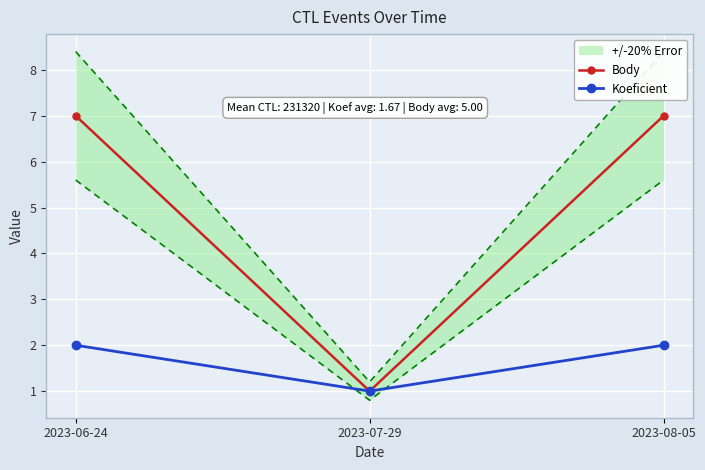

Rank the categories by Body value from lowest to highest.

2023-07-29, 2023-06-24, 2023-08-05